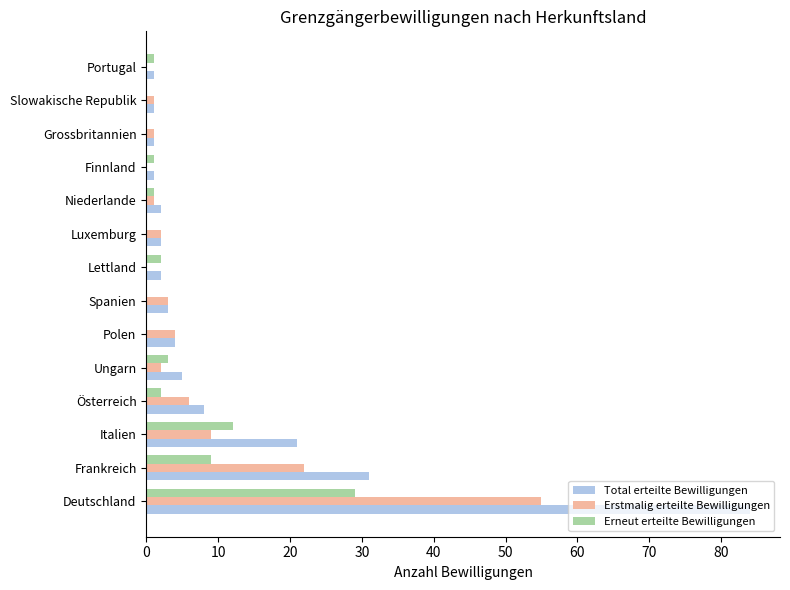

What is the sum of all Erneut erteilte Bewilligungen values?

60